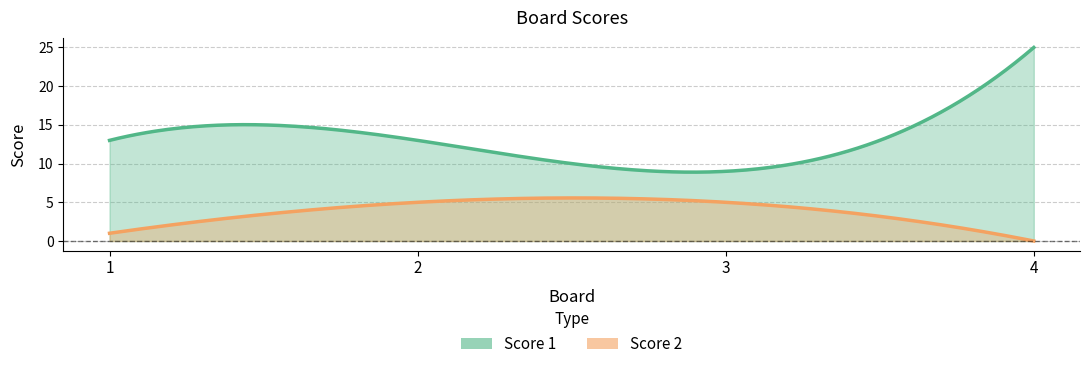

Reading left to right, transcribe all the data shown in this chart.

Score 1: 13	13	9	25
Score 2: 1	5	5	0